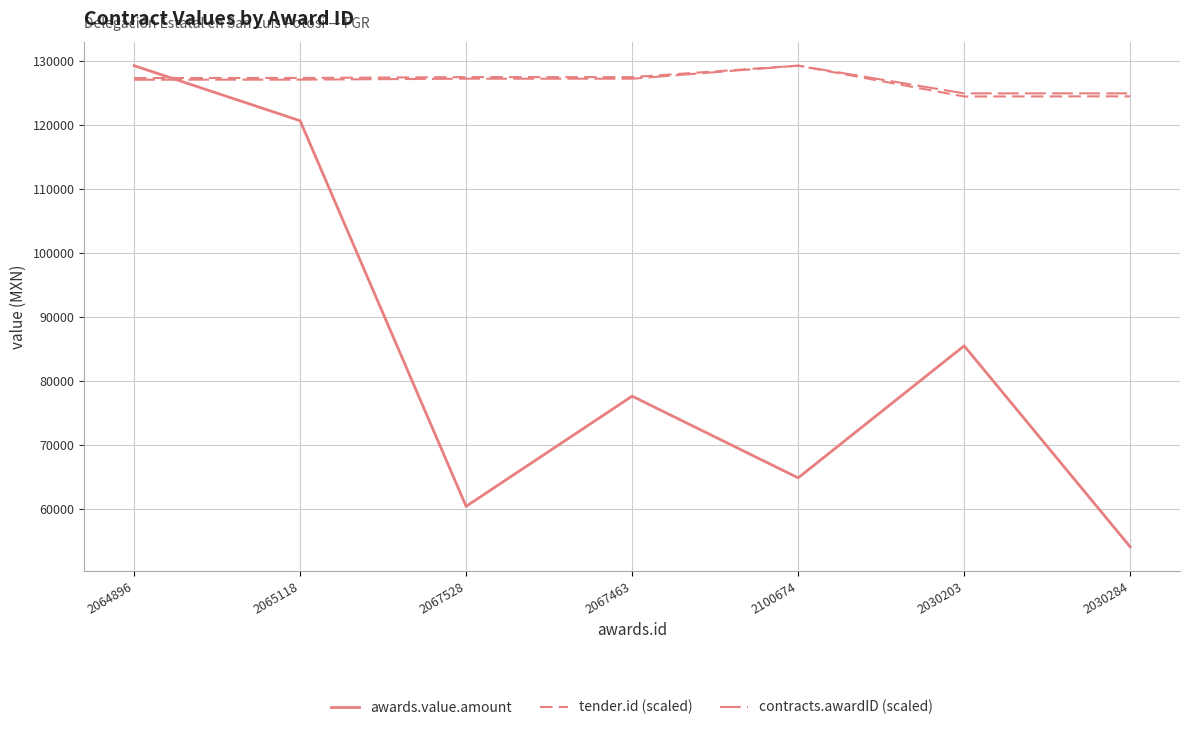

At which label does tender.id (scaled) reach its peak?

2100674